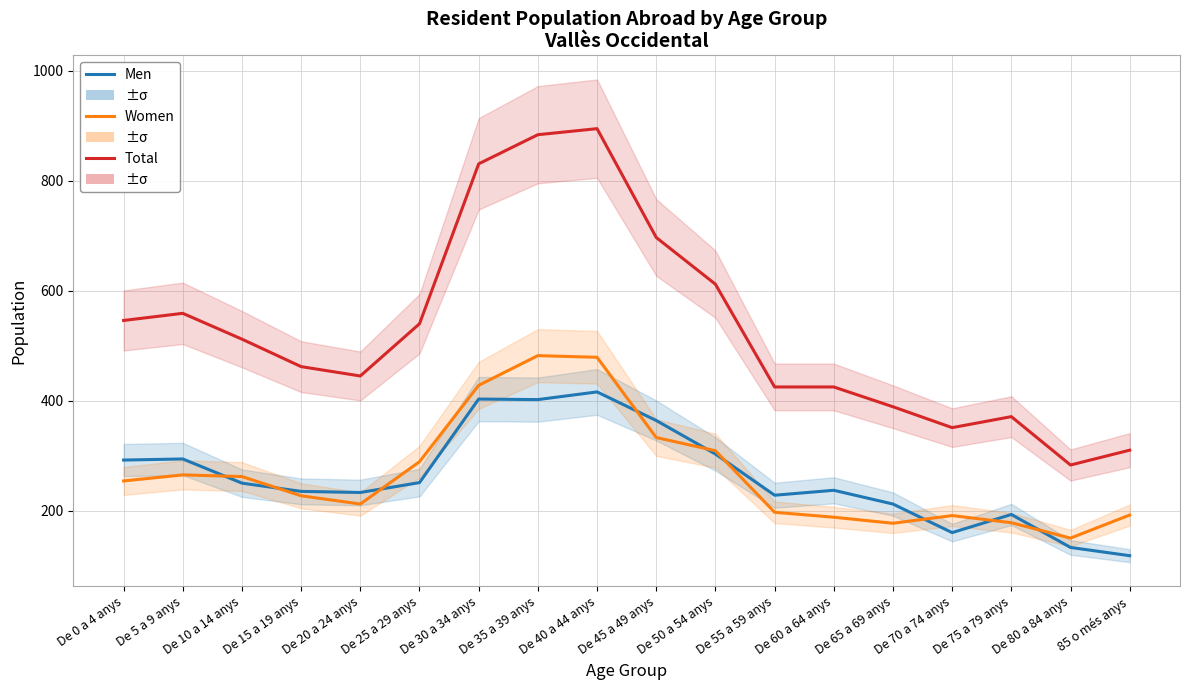

Reading left to right, list all the values displayed in this chart.

Men: 292	294	250	235	233	251	403	402	416	364	303	228	237	212	160	193	133	118
Women: 254	265	262	227	212	289	428	482	479	333	309	197	188	177	191	178	150	192
Total: 546	559	512	462	445	540	831	884	895	697	612	425	425	389	351	371	283	310